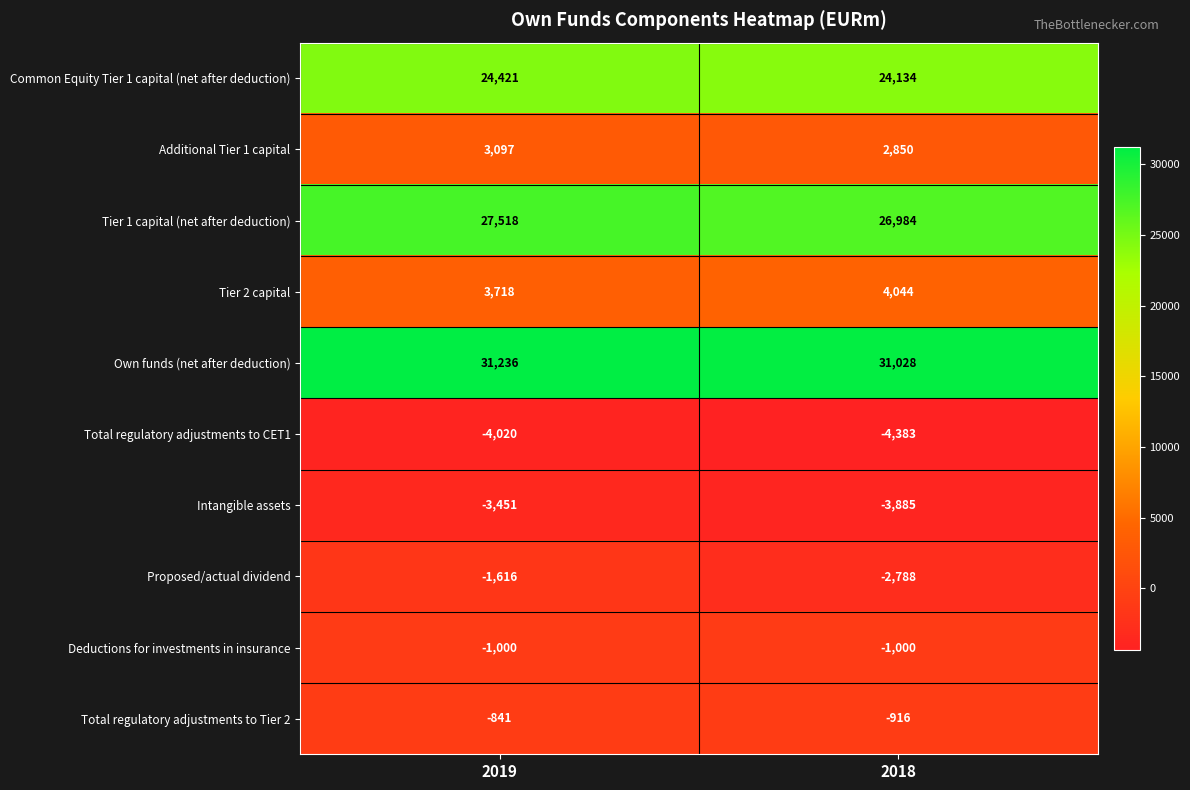

List the series in order of their peak value, highest first.

Own funds (net after deduction), Tier 1 capital (net after deduction), Common Equity Tier 1 capital (net after deduction), Tier 2 capital, Additional Tier 1 capital, Total regulatory adjustments to Tier 2, Deductions for investments in insurance, Proposed/actual dividend, Intangible assets, Total regulatory adjustments to CET1